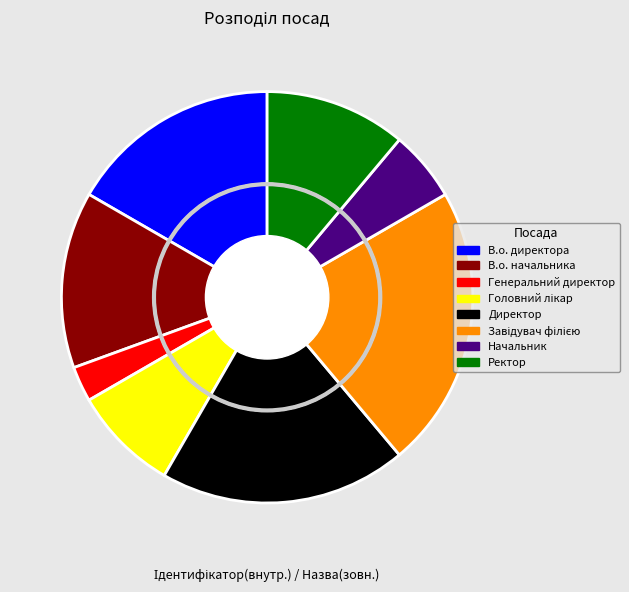

To the nearest percent, what is the average slice percentage?

12%